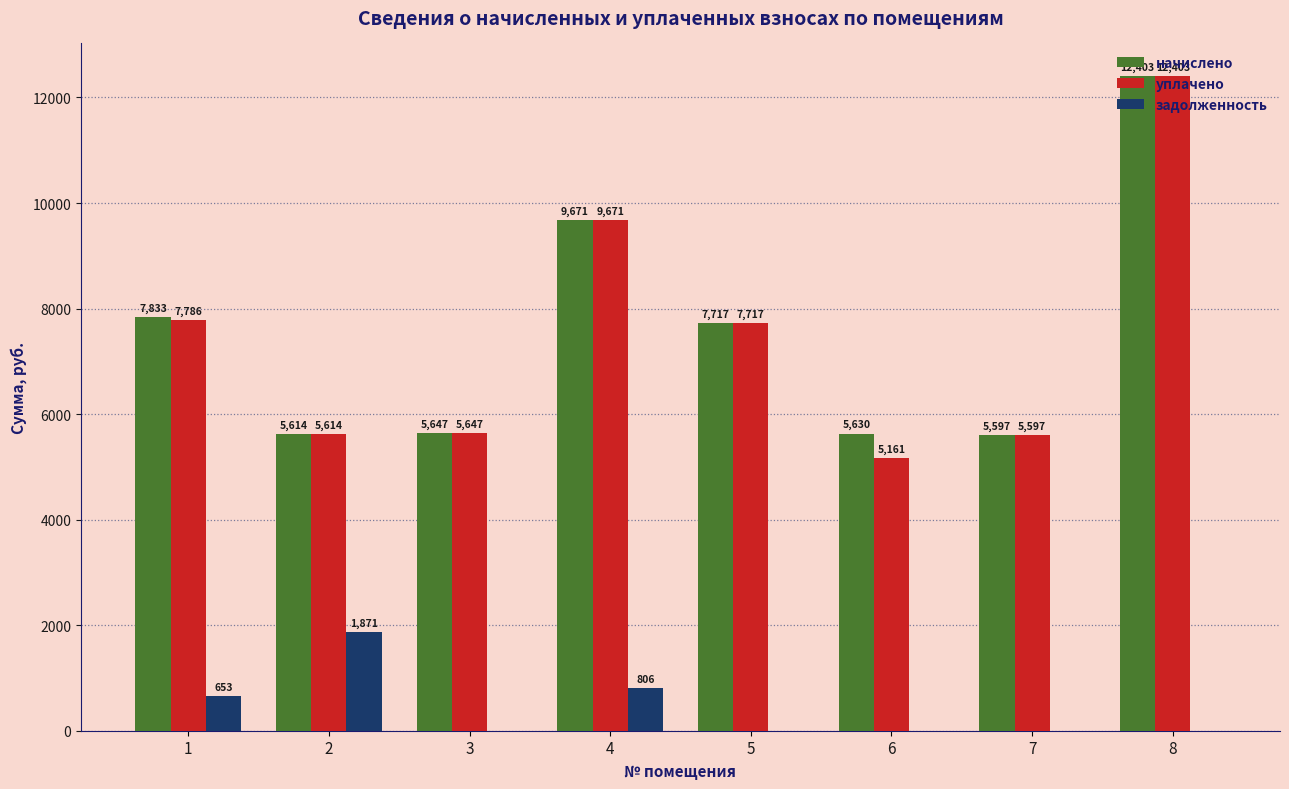

What is the spread (max minus min) of values at 7?

5597.3